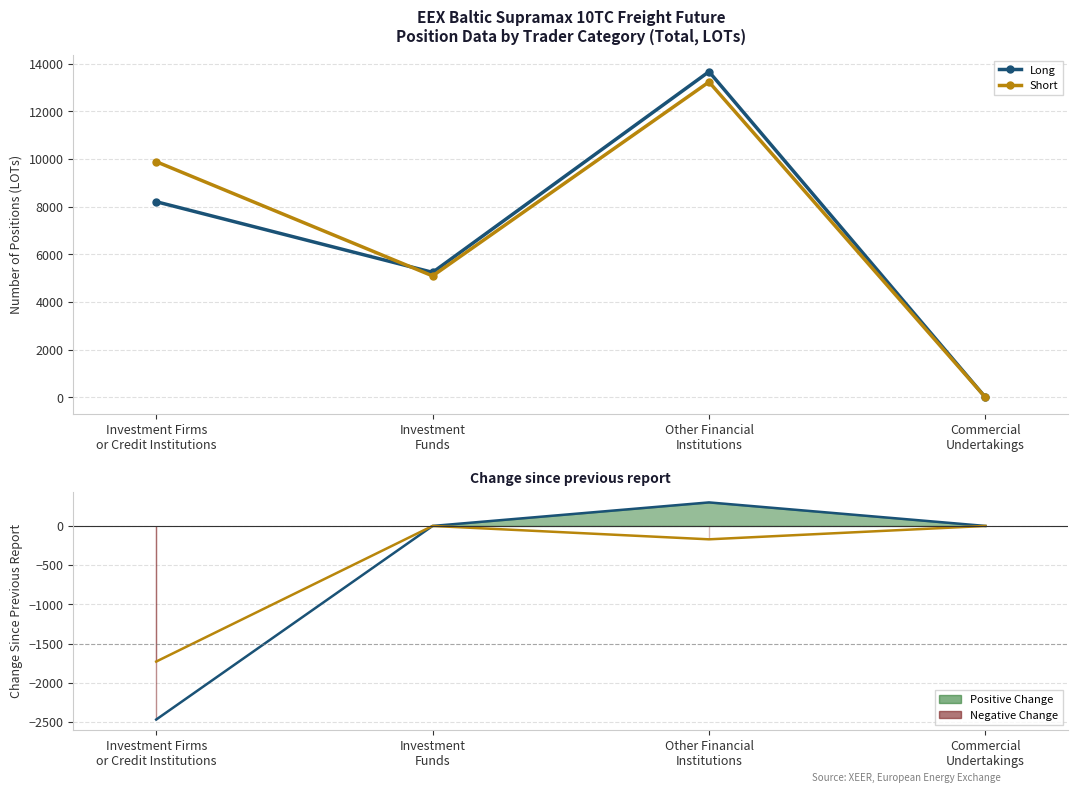

Is it true that Short equals 0.0 at Commercial
Undertakings?

True